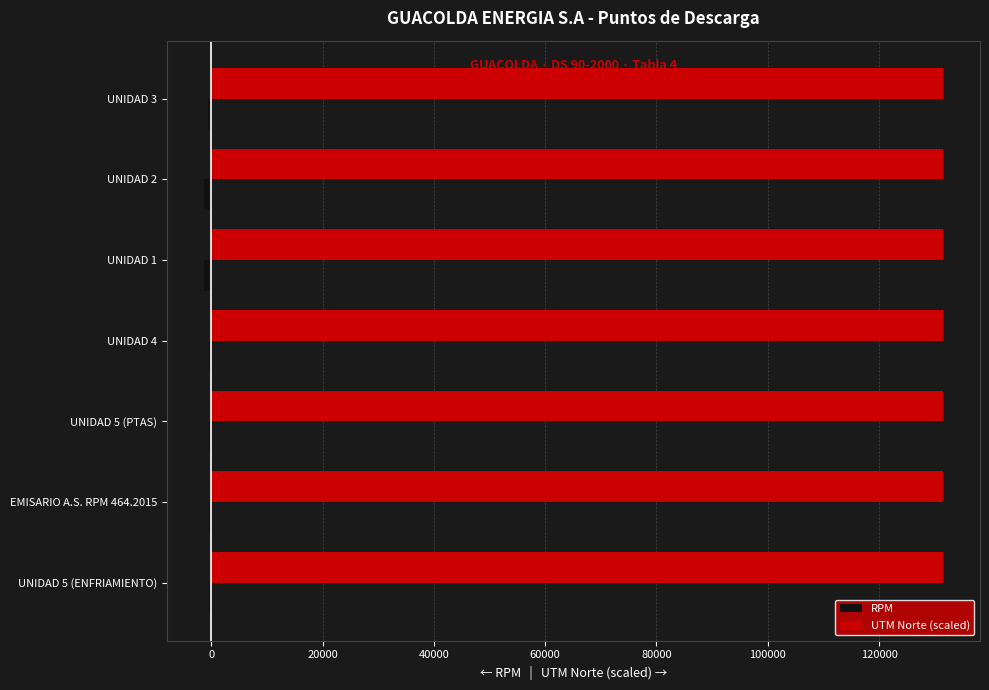

How many series are shown in this chart?

2